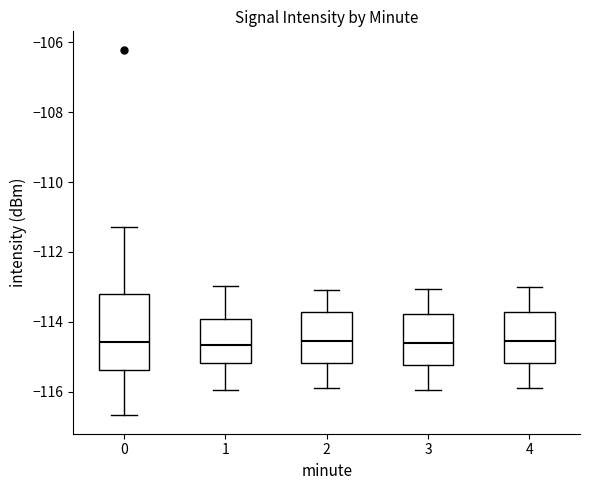

Reading left to right, transcribe this box plot: for each box, give where its median line is, the range the box spans, and where its two whiskers end, as read against the y-axis. The values are not printed on the chart, so give them approximately, as read against the axis.

0: median -114.6, box -115.4 to -113.2, whiskers -116.6 to -111.2
1: median -114.6, box -115.2 to -114.0, whiskers -116.0 to -113.0
2: median -114.6, box -115.2 to -113.8, whiskers -115.8 to -113.0
3: median -114.6, box -115.2 to -113.8, whiskers -116.0 to -113.0
4: median -114.6, box -115.2 to -113.8, whiskers -115.8 to -113.0